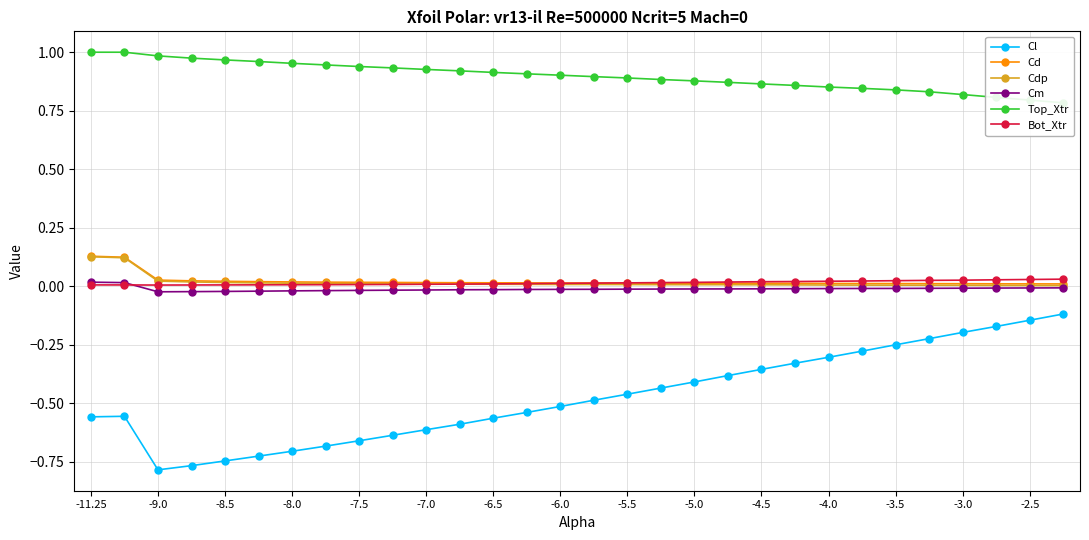

Count the number of data series in this chart.

6